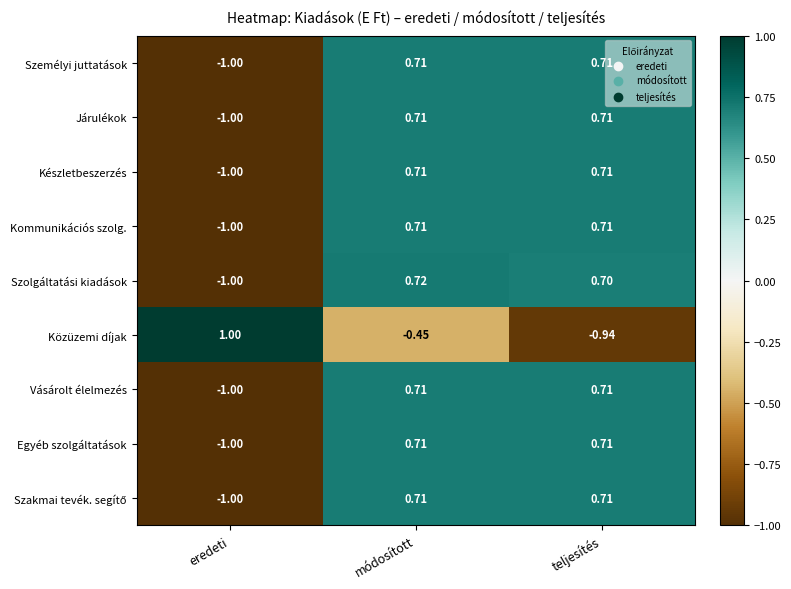

Which category has the highest value across all series?

eredeti